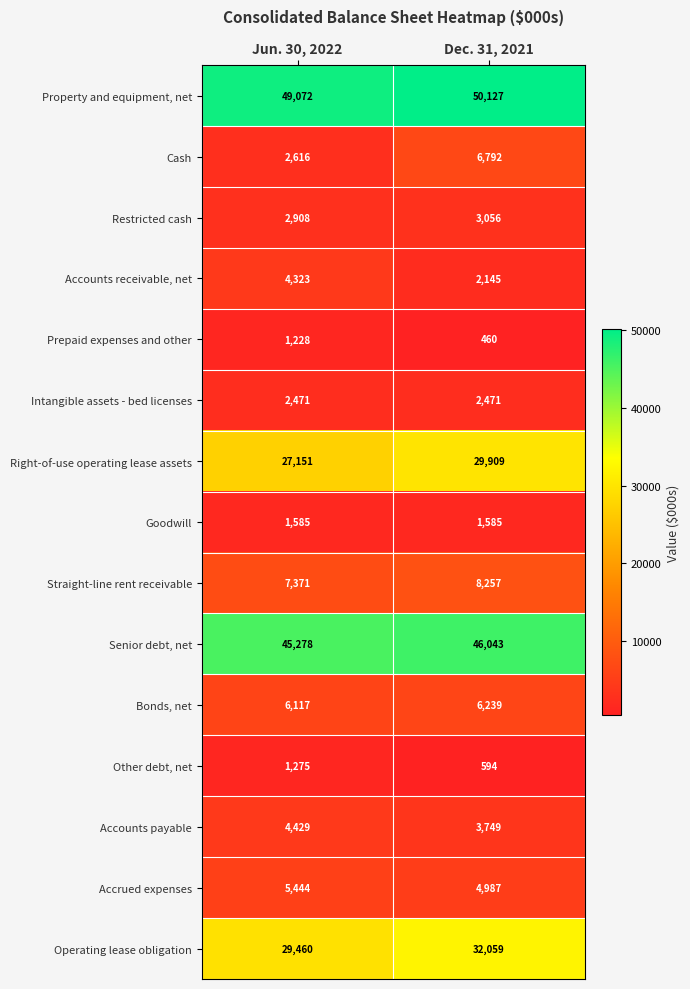

What is the spread (max minus min) of values at Jun. 30, 2022?

47844